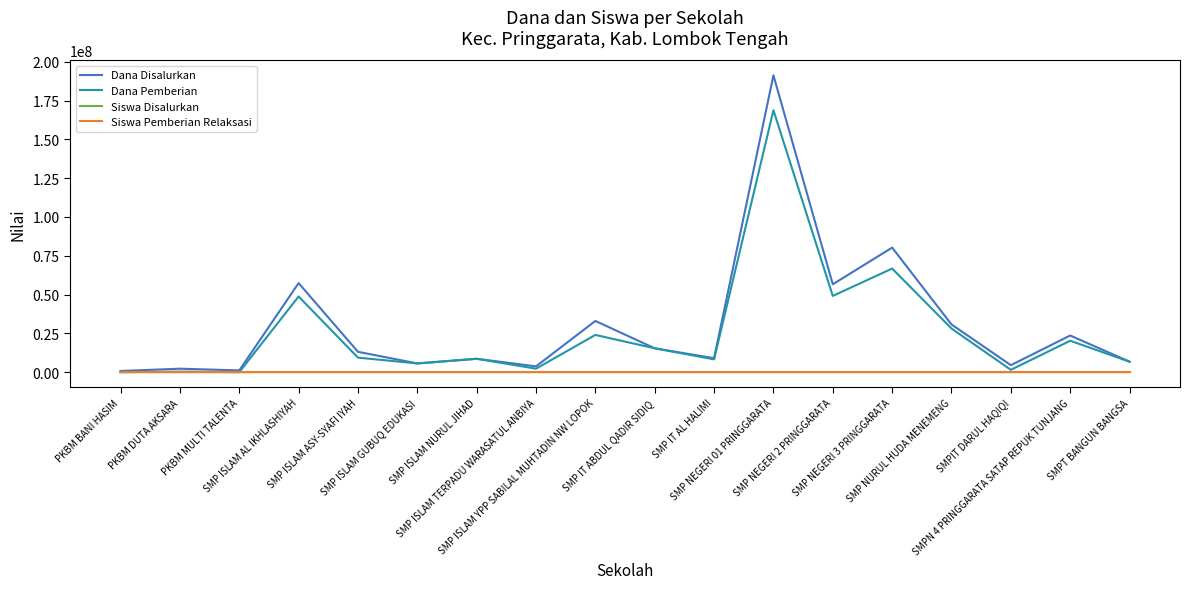

How many lines are shown in the chart?

4